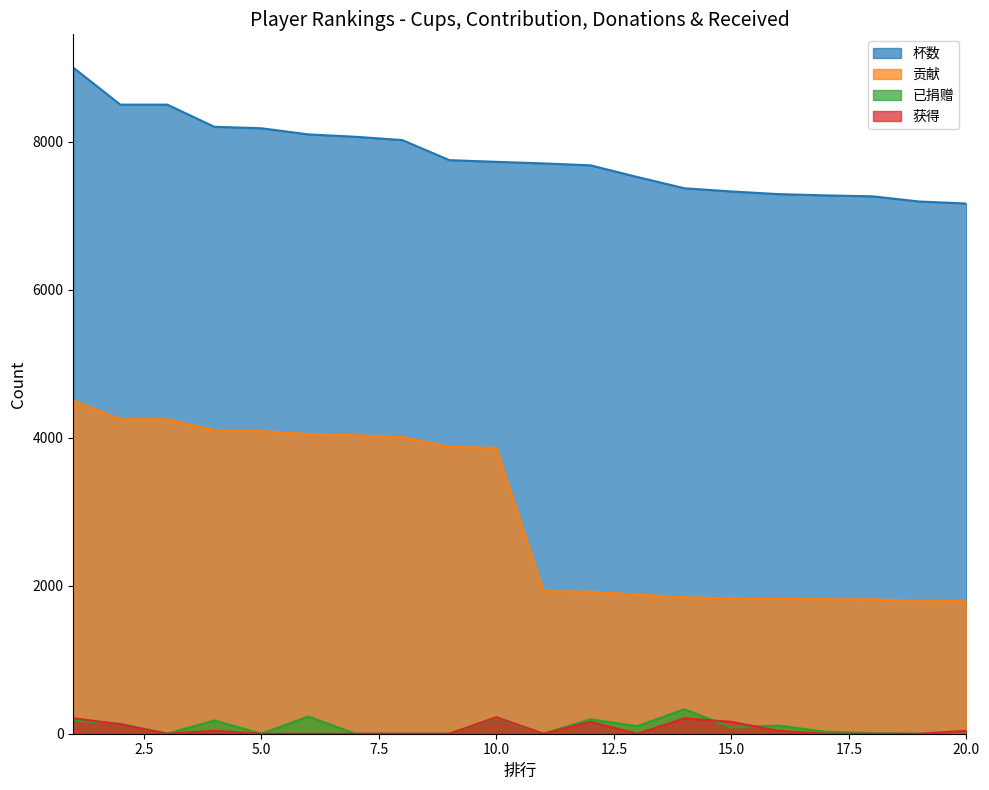

Where is the first local minimum for 获得?

3